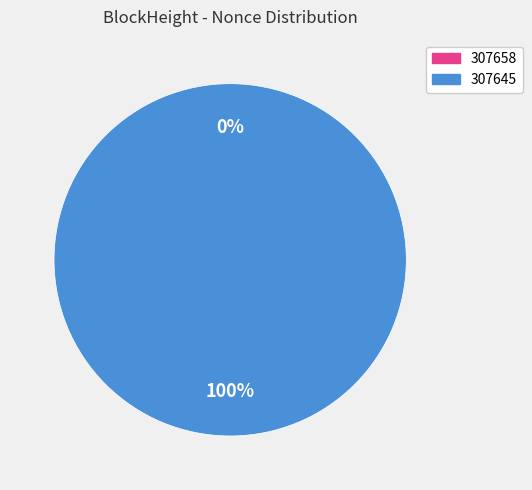

How many segments does this pie chart have?

2